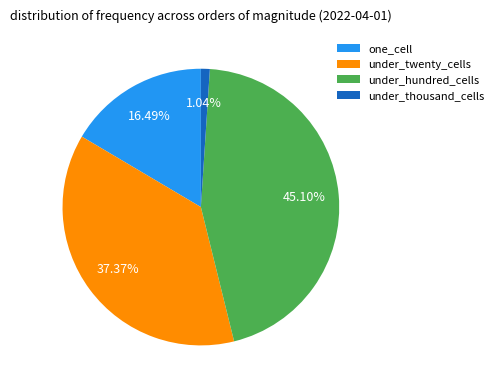

Count the number of slices in the pie.

4